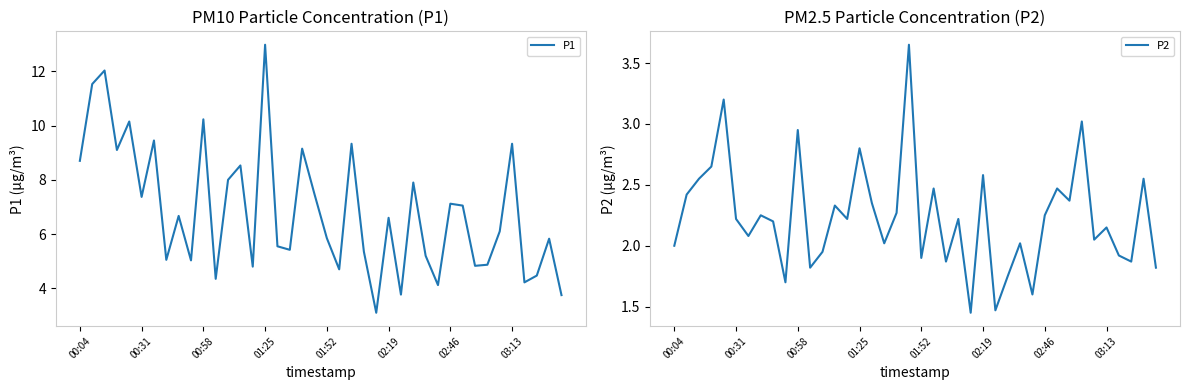

Is it true that P1 equals 3.8 at 00:04?

False